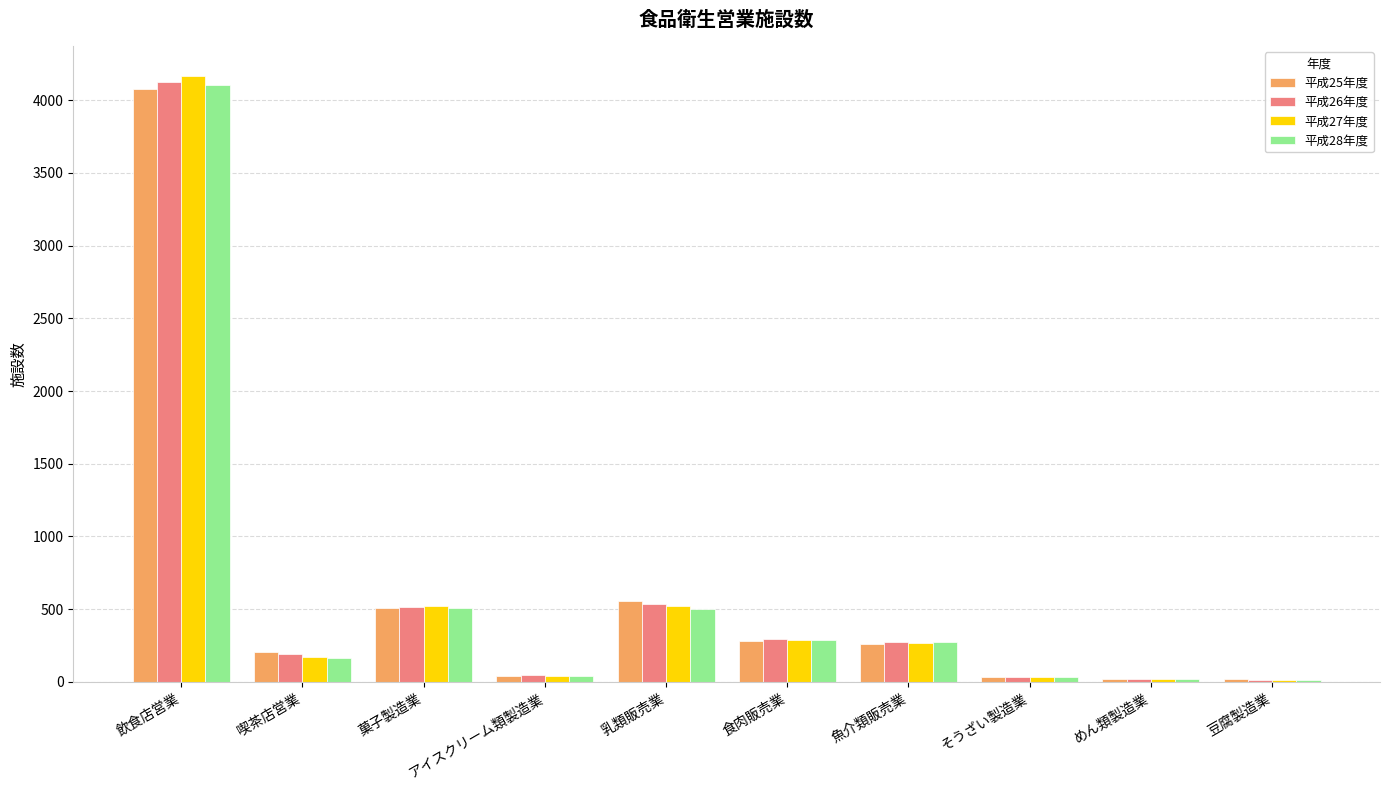

What is the greatest value displayed?

4163